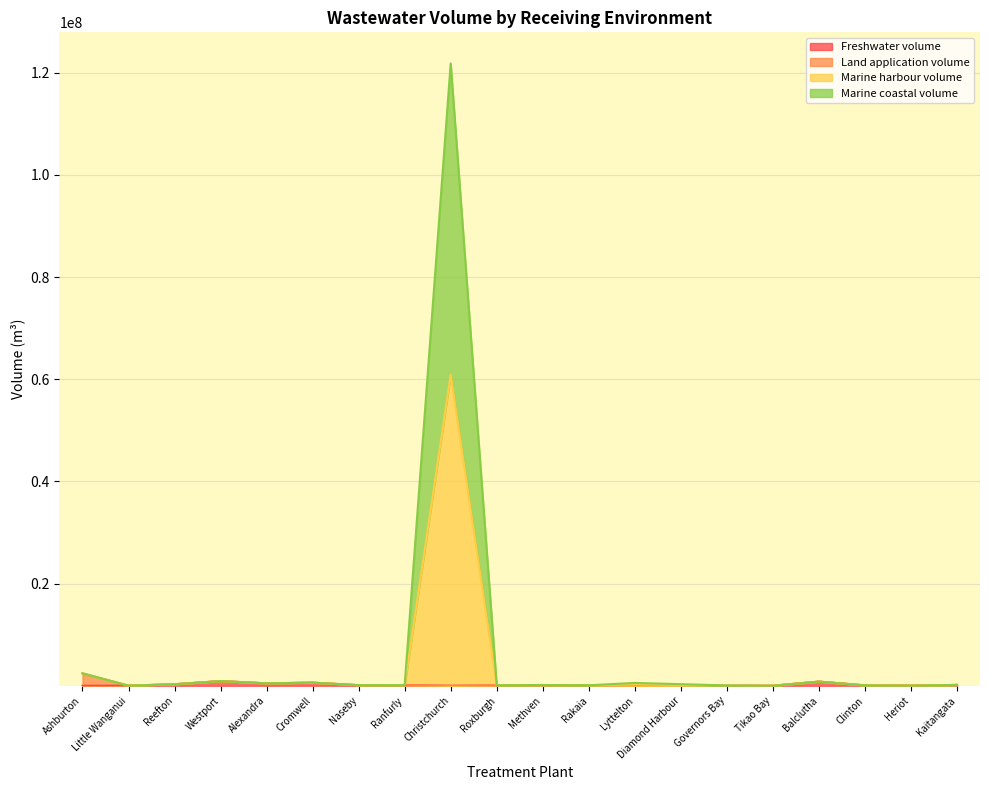

What is the value of the Marine harbour volume point at the 15th from the left?

60056